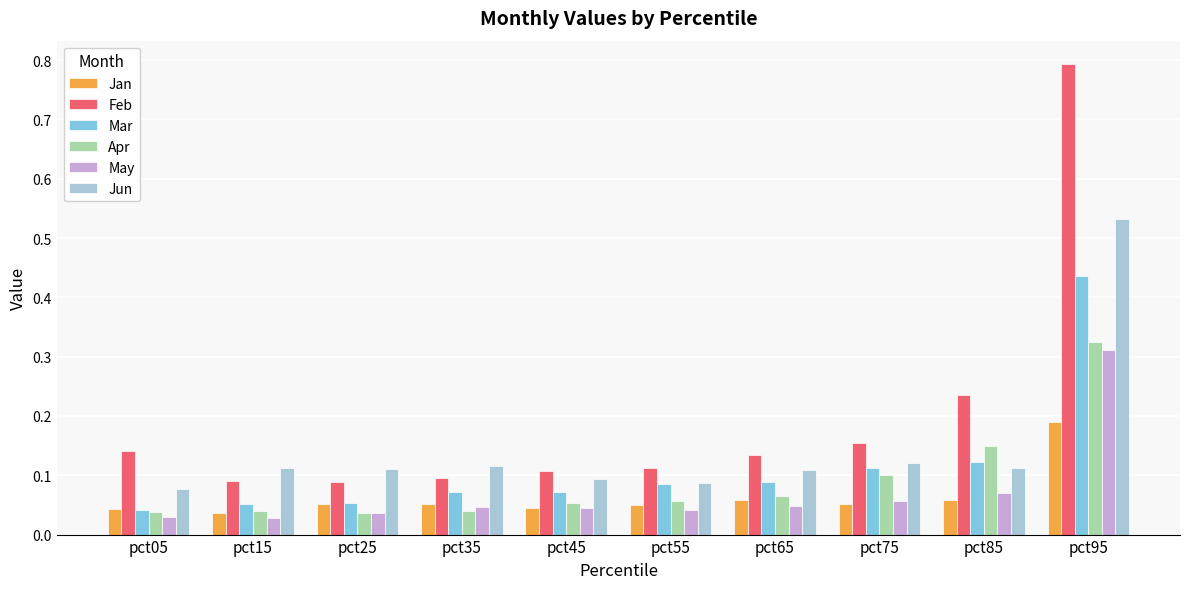

List the series in order of their peak value, lowest first.

Jan, May, Apr, Mar, Jun, Feb